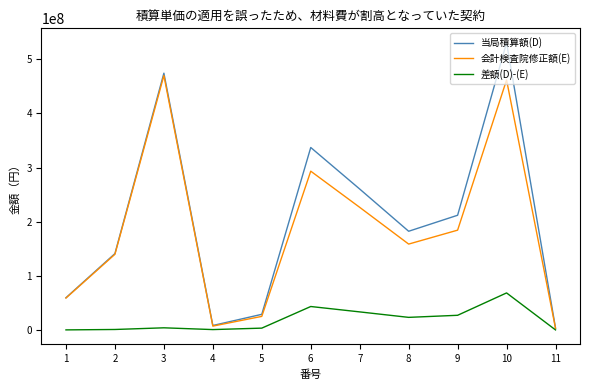

What is the sum of the 会計検査院修正額(E) values at 10 and 4?

469327900